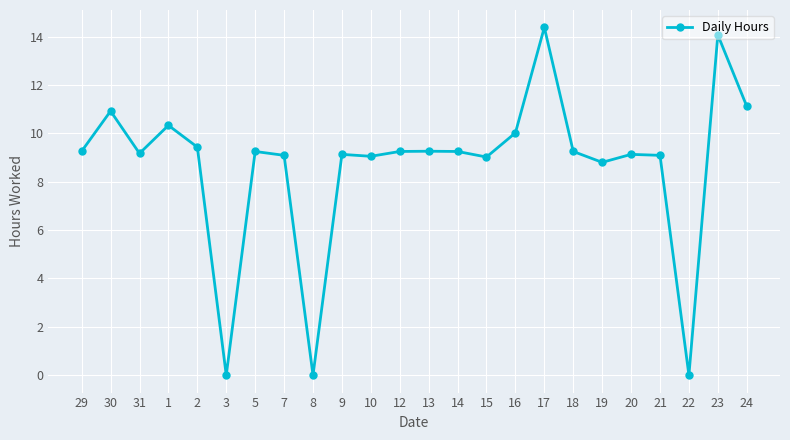

Which has a higher value, 17 or 1?

17